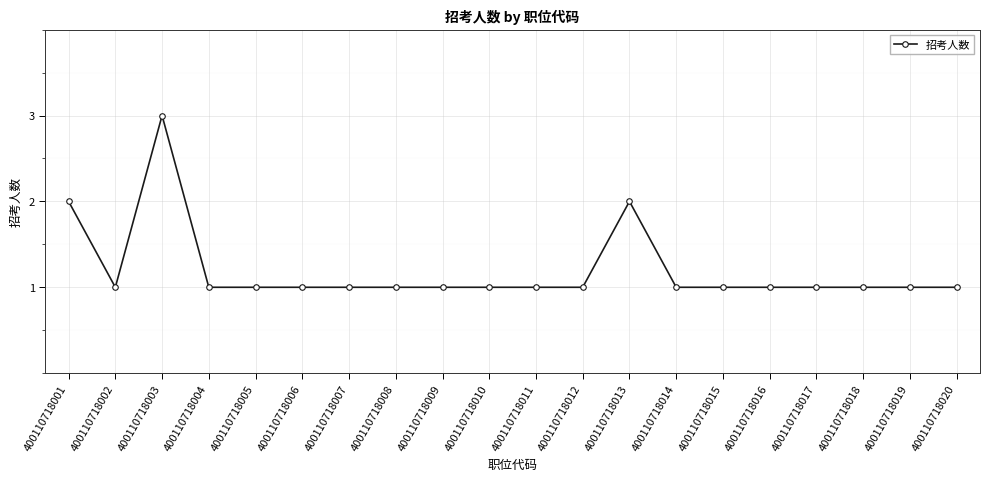

Which category has the highest value across all series?

400110718003